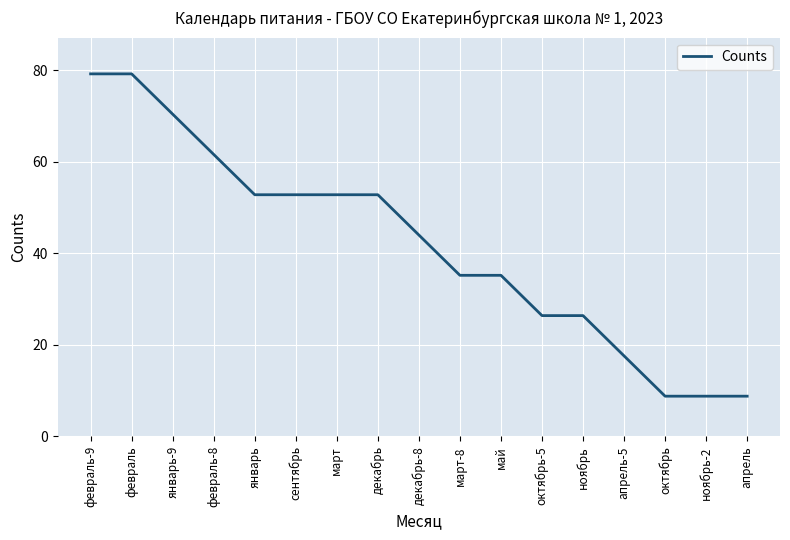

Count the number of categories in the chart.

17